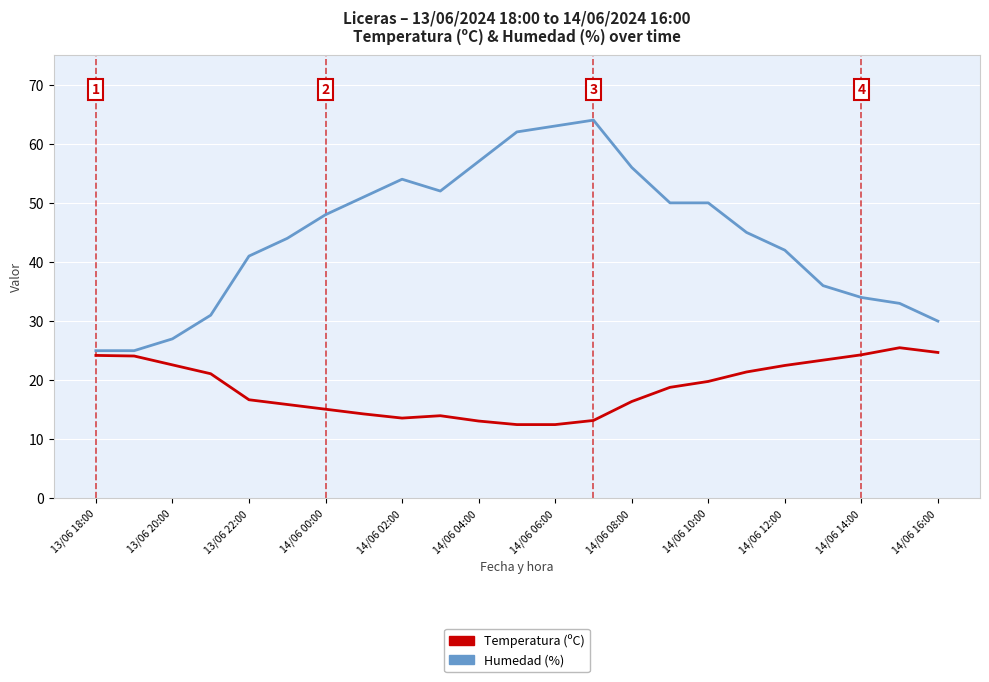

Rank the series by their maximum value, from lowest to highest.

Temperatura (ºC), Humedad (%)